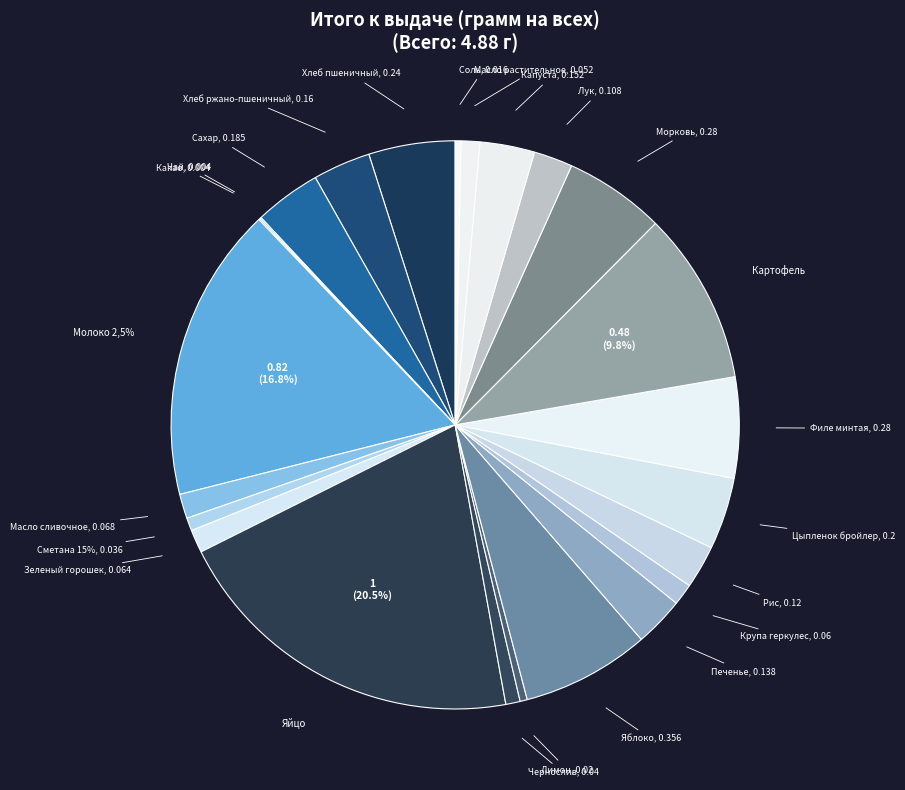

What portion of the pie excludes Масло сливочное?

98.6%